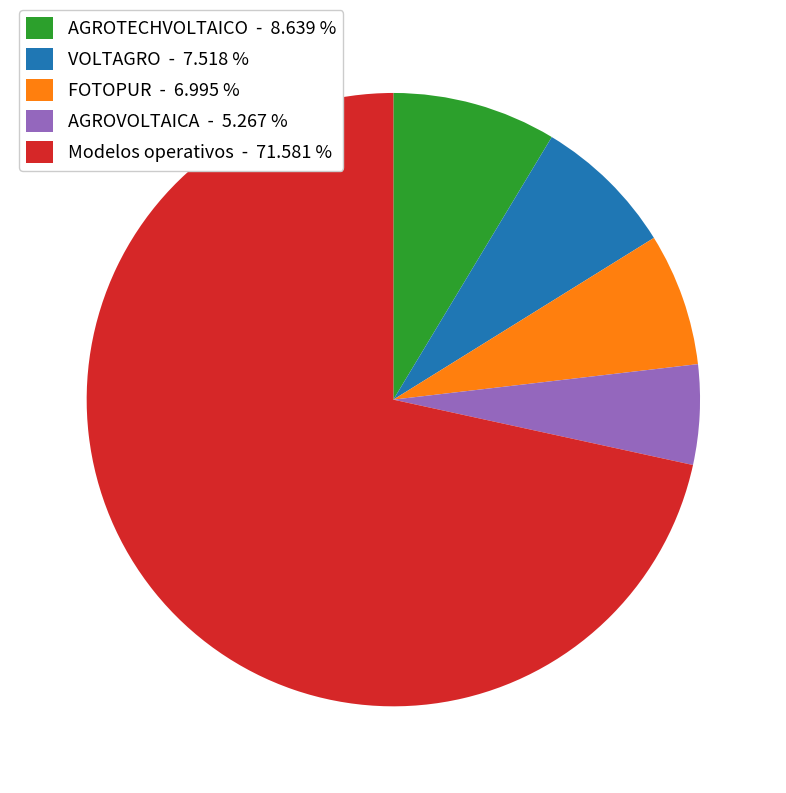

Which category accounts for the majority?

Modelos operativos